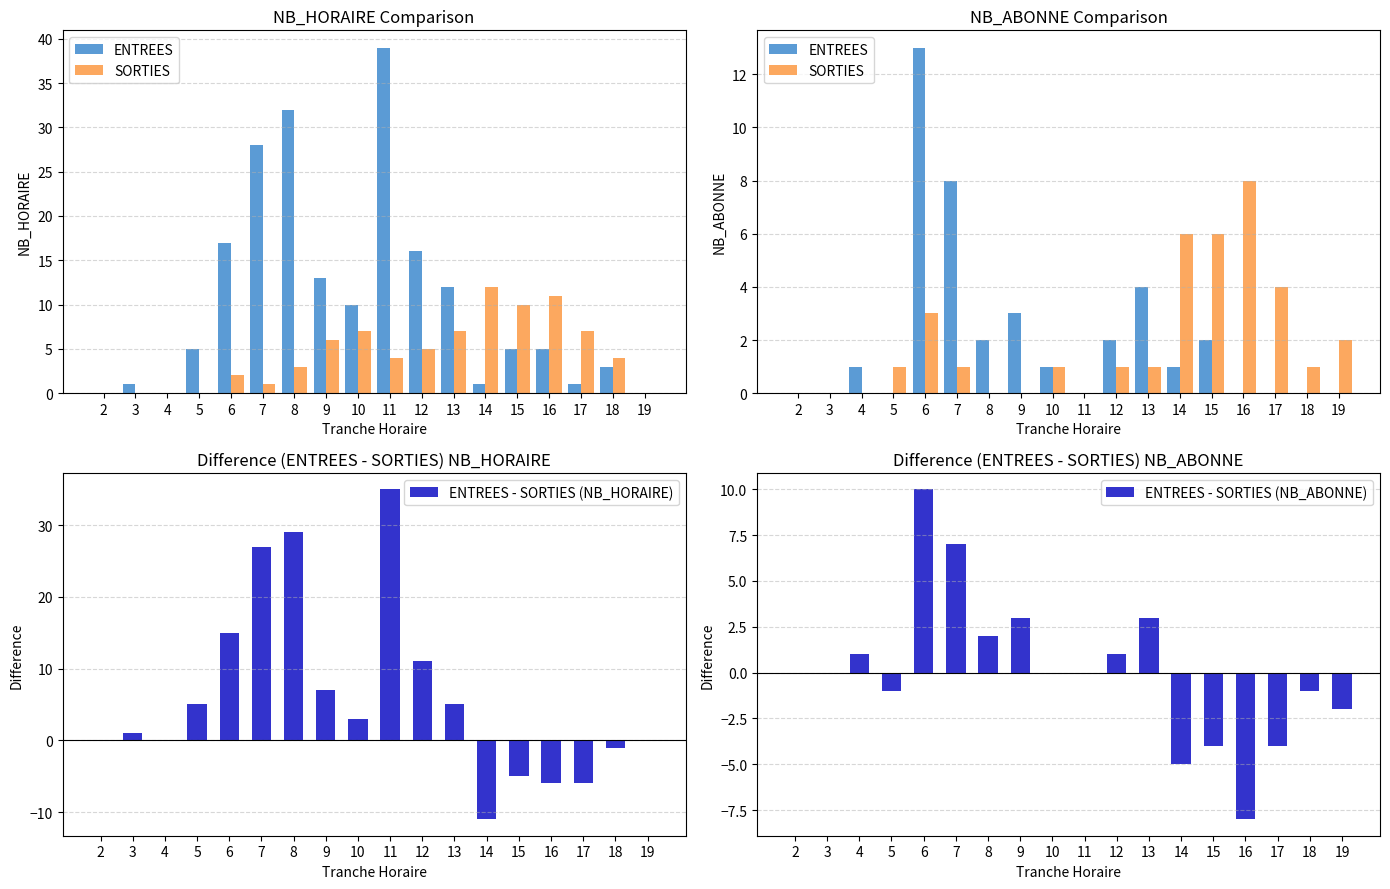

What is the lowest value of the ENTREES - SORTIES (NB_ABONNE) series?

-8